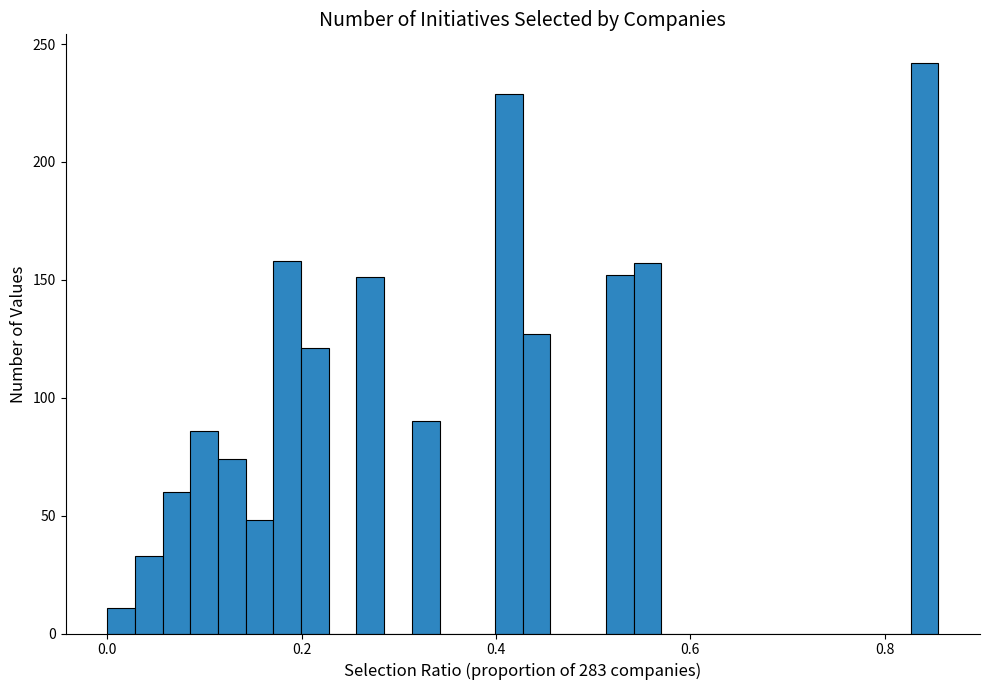

Read against the x-axis, roughly where is the centre of the tallest bar?

0.84